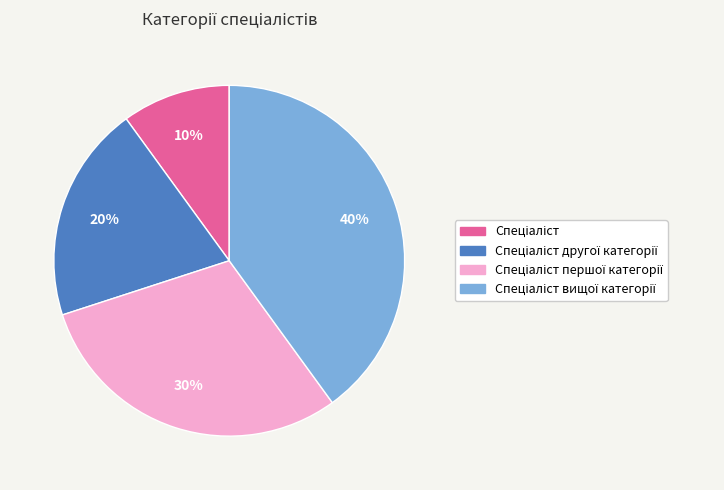

To the nearest percent, what is the average slice percentage?

25%